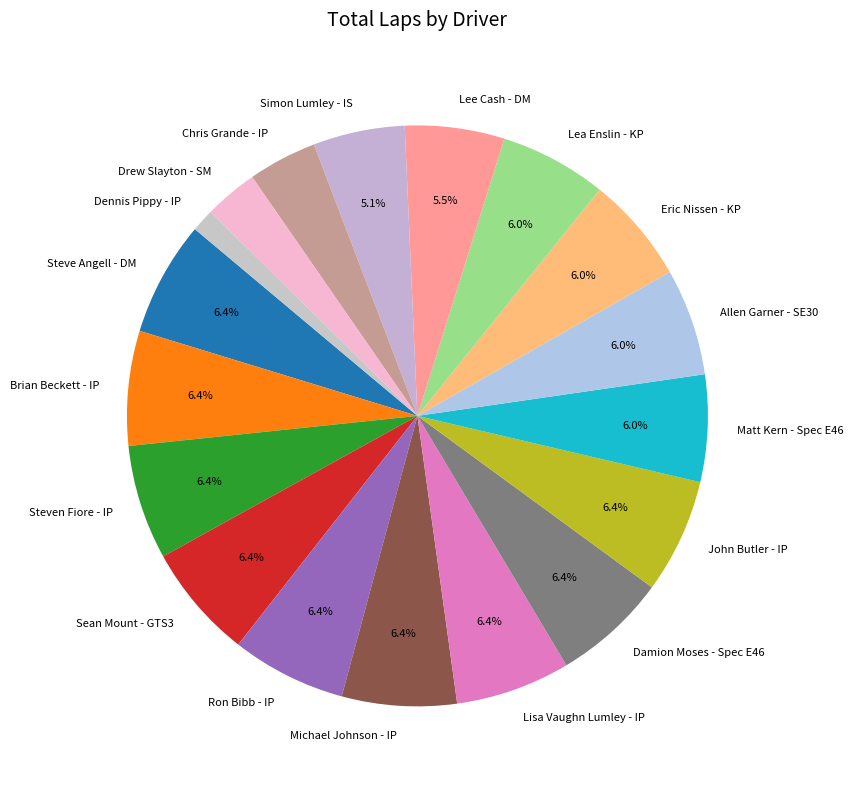

To the nearest percent, what portion does John Butler - IP represent?

6%